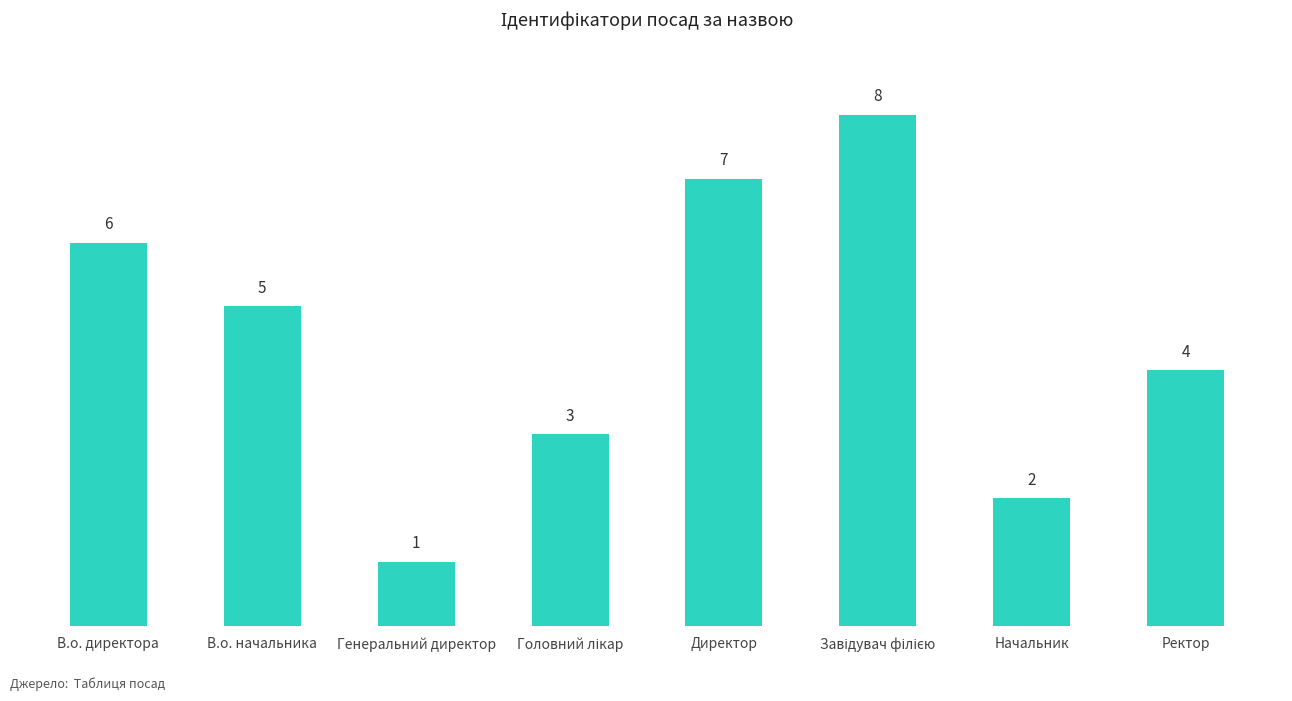

What is the smallest value displayed?

1